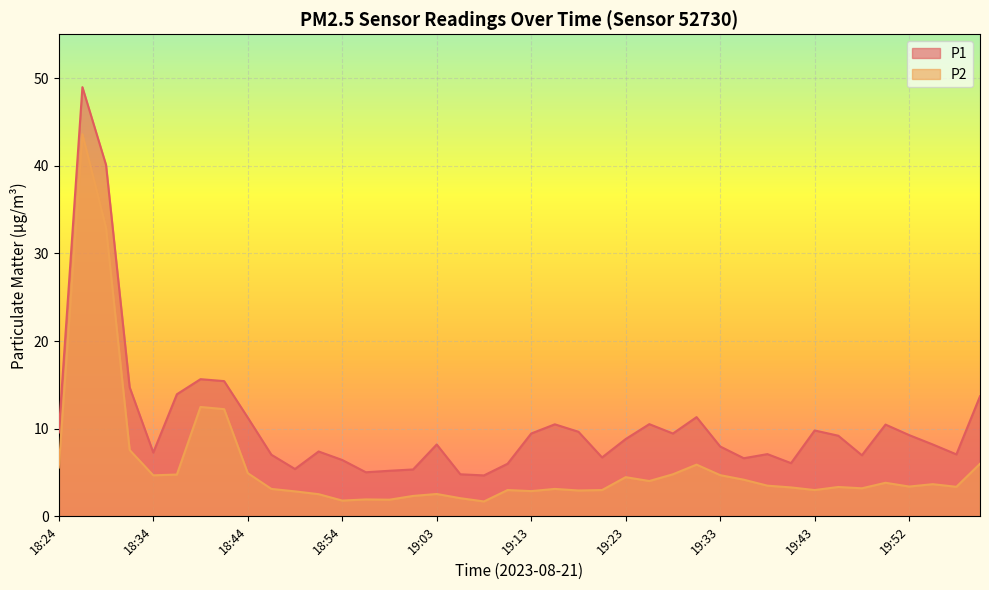

Does the chart display data point markers on the line(s)?

No